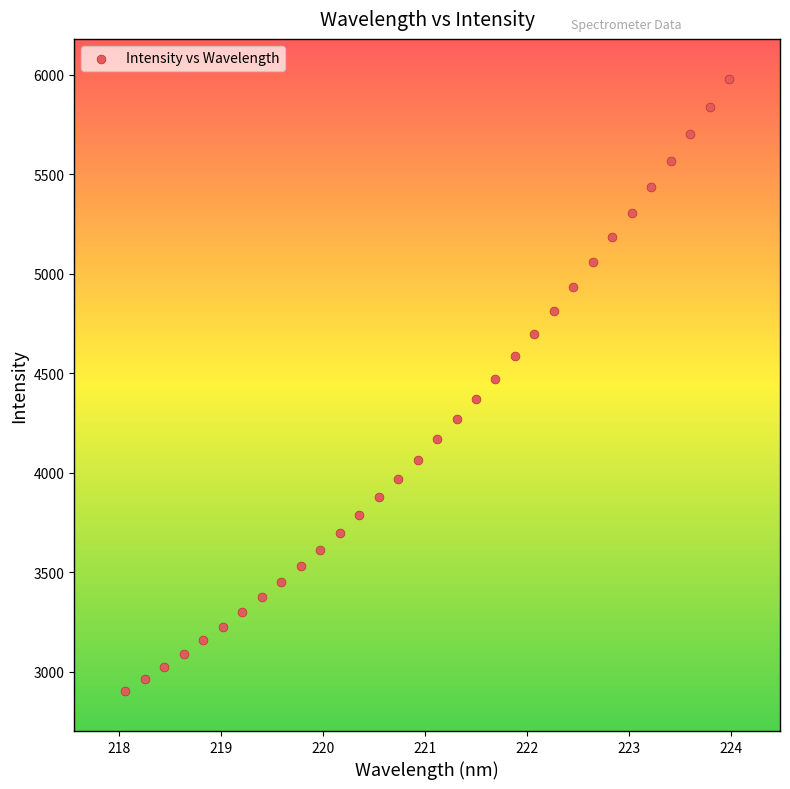

What is the range of Y values (max minus min)?

3078.0